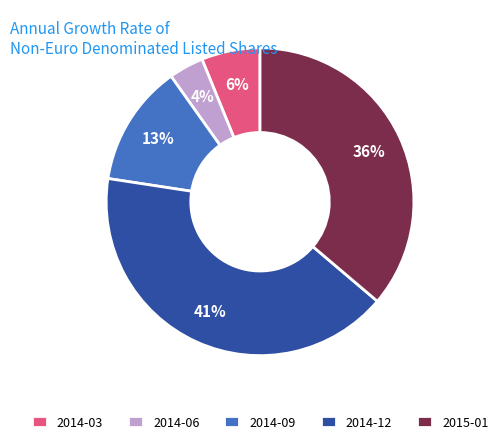

Is there any slice that represents more than half of the pie?

No